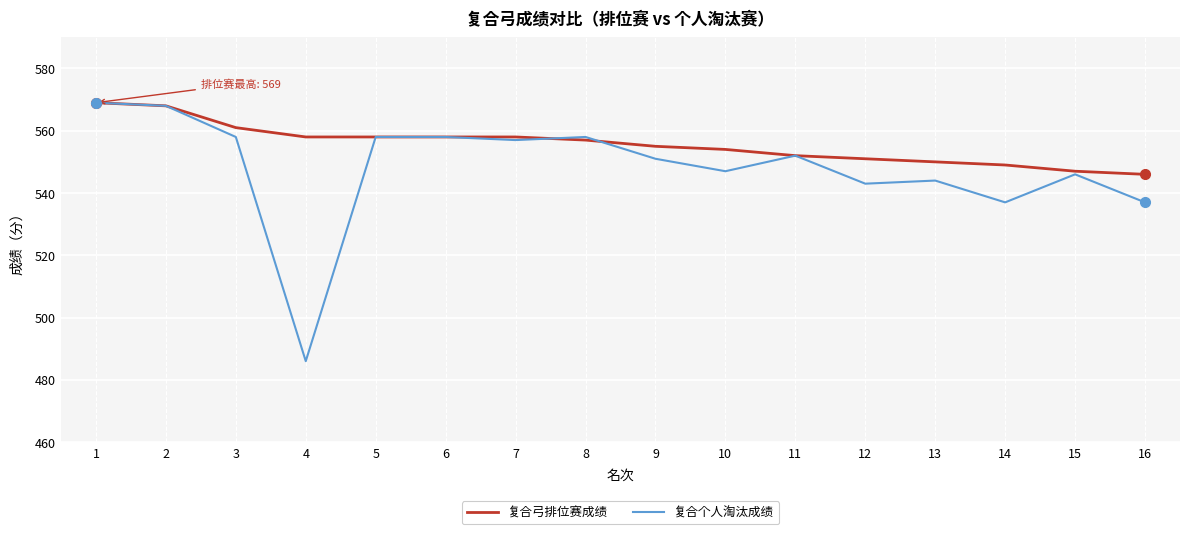

Reading left to right, transcribe all the data shown in this chart.

复合弓排位赛成绩: 1=569	2=568	3=561	4=558	5=558	6=558	7=558	8=557	9=555	10=554	11=552	12=551	13=550	14=549	15=547	16=546
复合个人淘汰成绩: 1=569	2=568	3=558	4=486	5=558	6=558	7=557	8=558	9=551	10=547	11=552	12=543	13=544	14=537	15=546	16=537